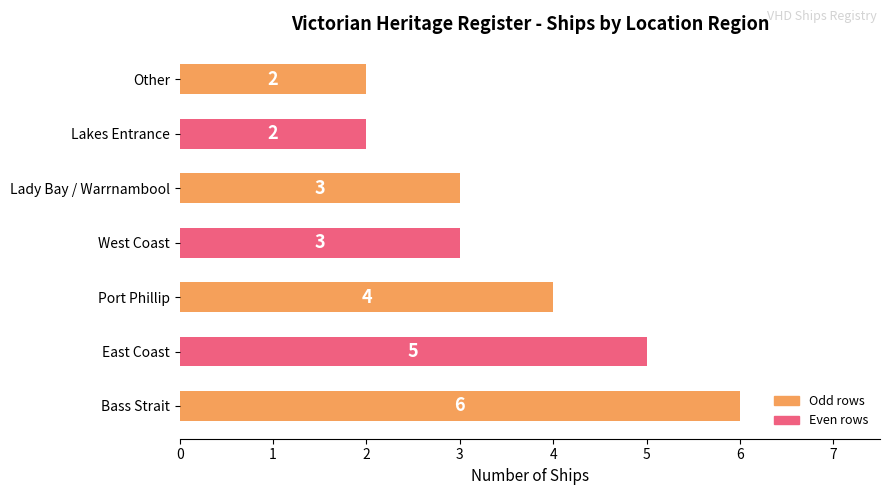

True or false: the data shows 1 at West Coast.

False